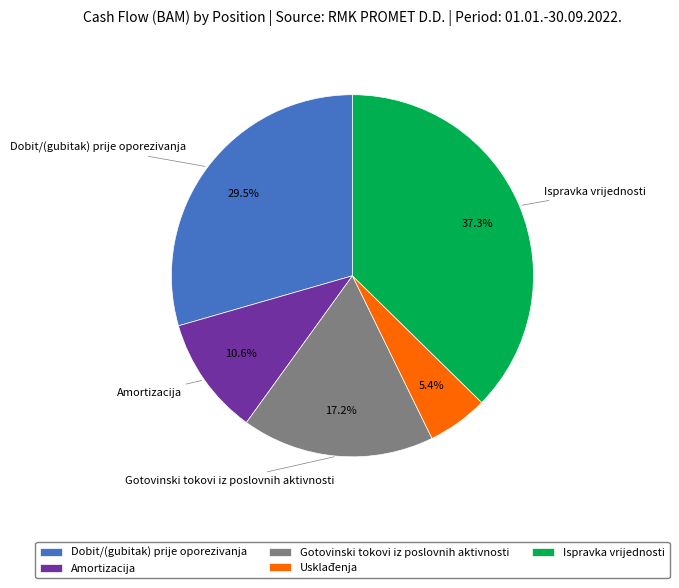

What percentage is NOT represented by Usklađenja?

94.6%